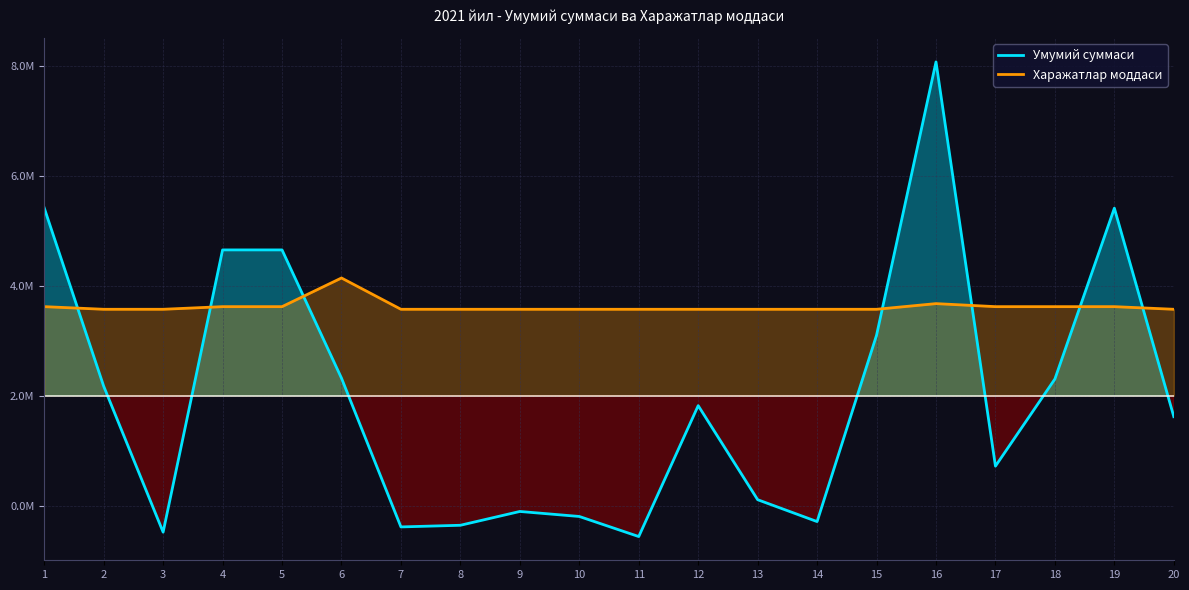

In Умумий суммаси, how many points are higher than both neighbors (excluding endpoints)?

4